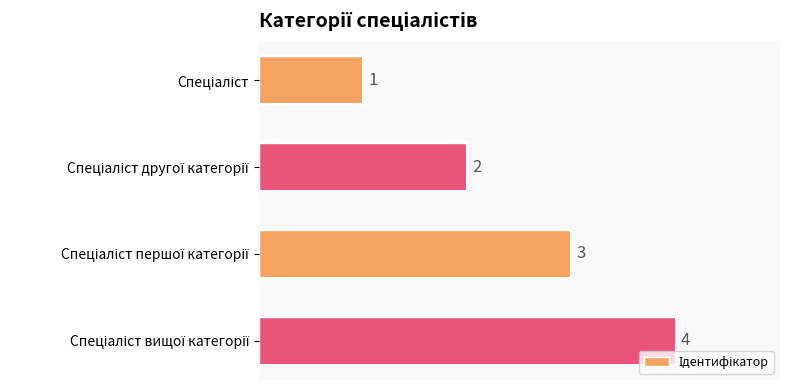

What is the smallest value displayed?

1